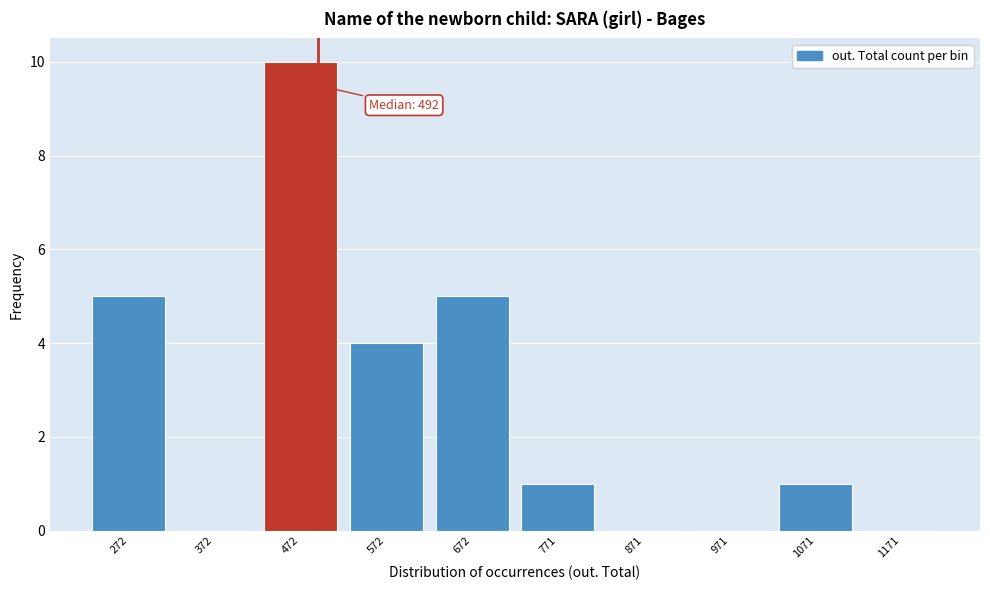

Reading left to right, list all the values displayed in this chart.

272=5	372=0	472=10	572=4	672=5	771=1	871=0	971=0	1071=1	1171=0